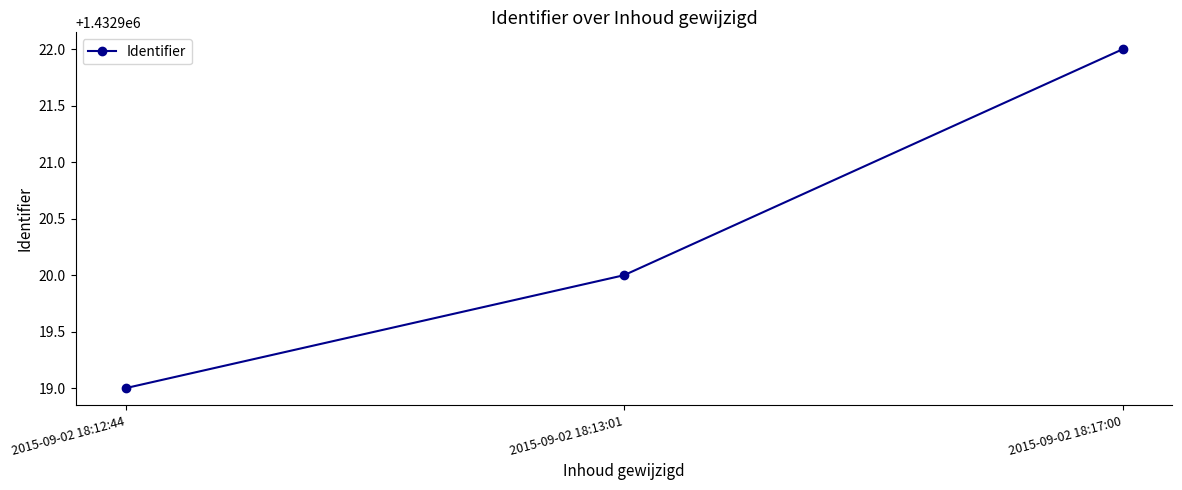

Rank the categories by value from lowest to highest.

2015-09-02 18:12:44, 2015-09-02 18:13:01, 2015-09-02 18:17:00